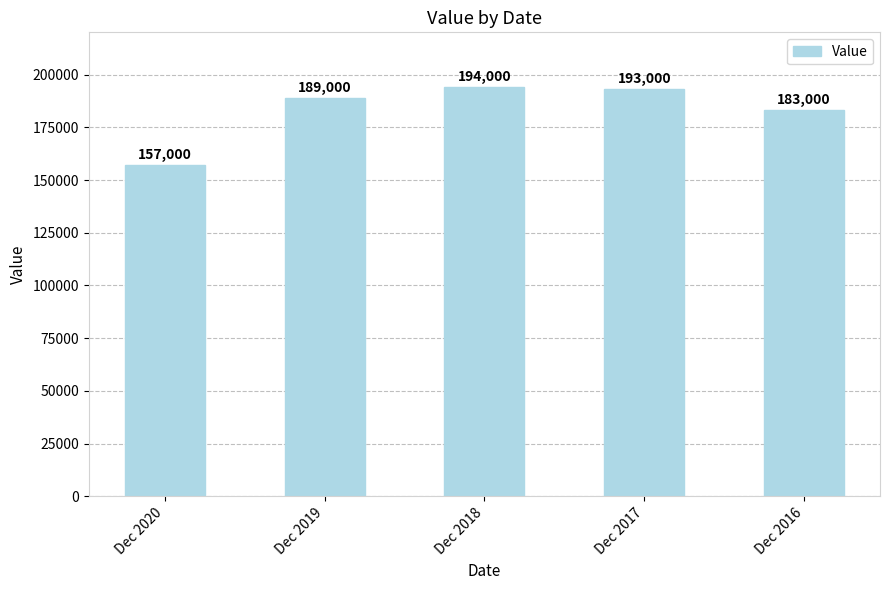

What is the value of the 5th bar from the left?

183000